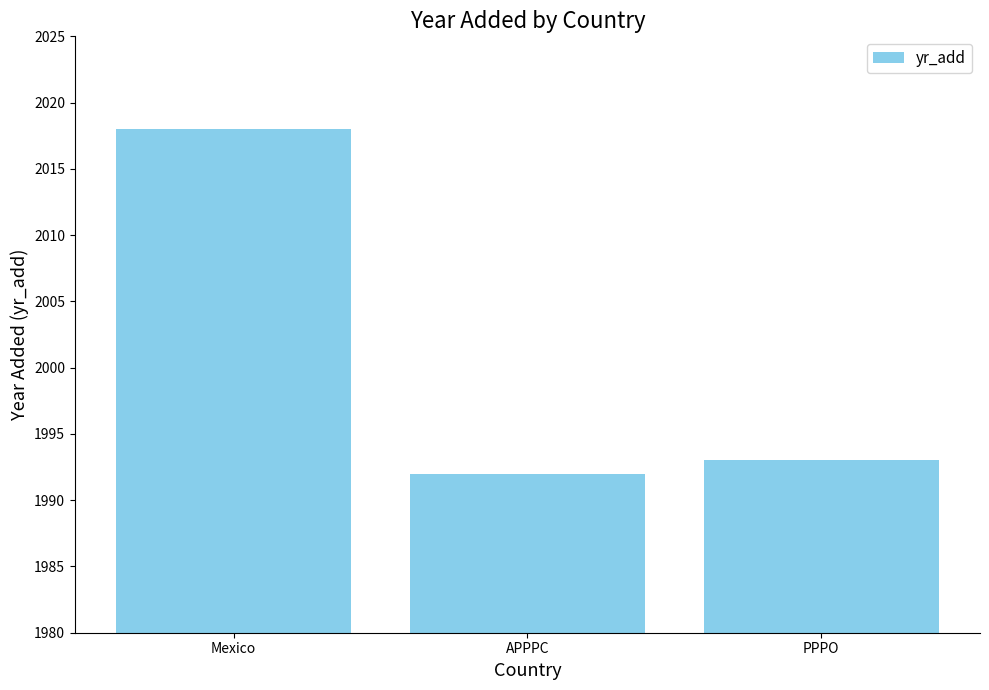

What is the difference between the values at Mexico and APPPC?

26